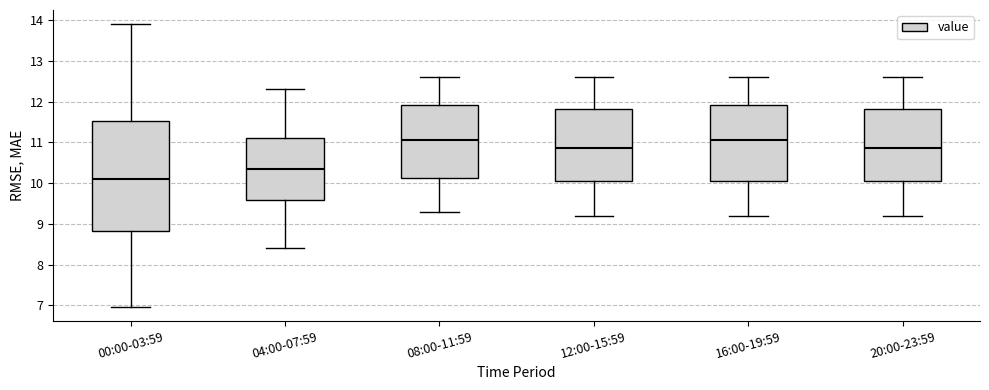

Reading left to right, transcribe this box plot: for each box, give where its median line is, the range the box spans, and where its two whiskers end, as read against the y-axis. The values are not printed on the chart, so give them approximately, as read against the axis.

00:00-03:59: median 10.1, box 8.8 to 11.5, whiskers 7.0 to 13.9
04:00-07:59: median 10.4, box 9.6 to 11.1, whiskers 8.4 to 12.3
08:00-11:59: median 11.1, box 10.1 to 11.9, whiskers 9.3 to 12.6
12:00-15:59: median 10.9, box 10.1 to 11.8, whiskers 9.2 to 12.6
16:00-19:59: median 11.1, box 10.1 to 11.9, whiskers 9.2 to 12.6
20:00-23:59: median 10.9, box 10.1 to 11.8, whiskers 9.2 to 12.6